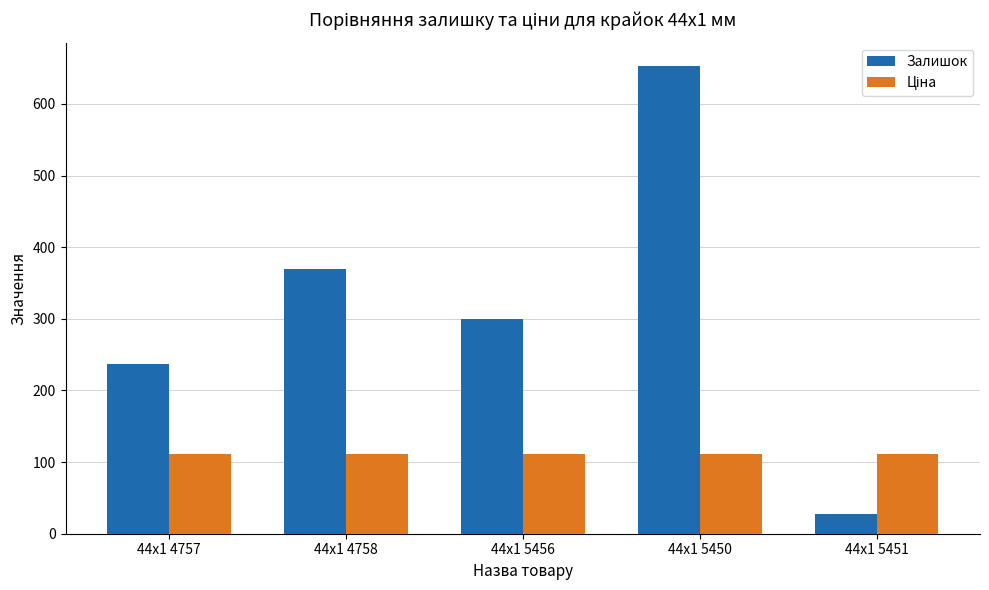

True or false: Залишок has a value of 141.6 at 44x1 4758.

False